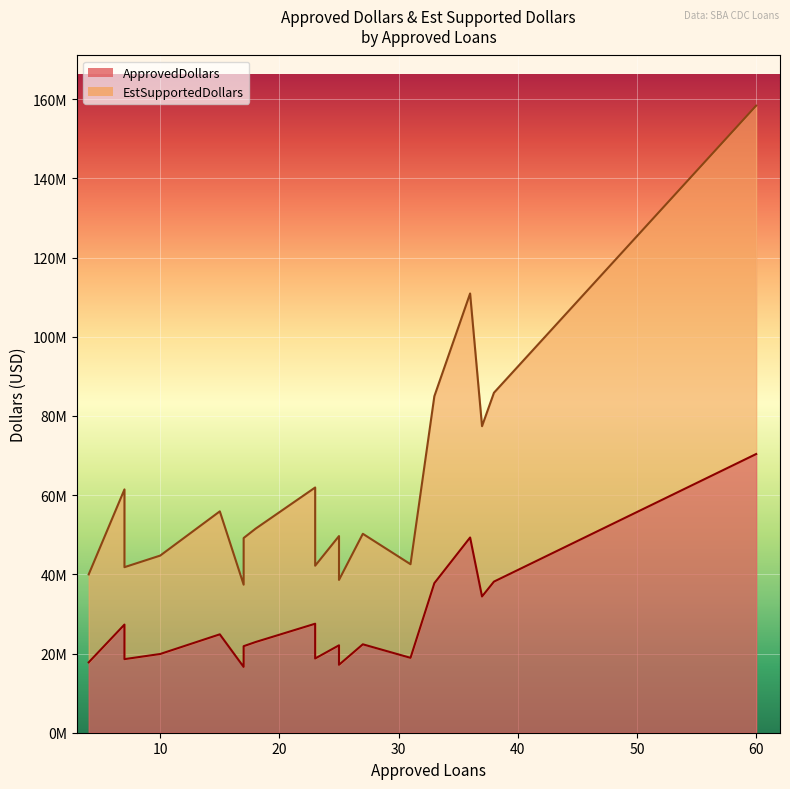

What value does the EstSupportedDollars series have at 37, to the nearest 50?

77418000